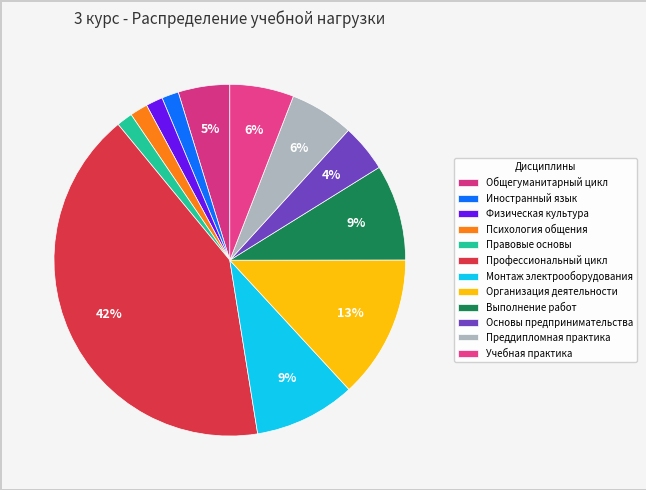

How many segments does this pie chart have?

12